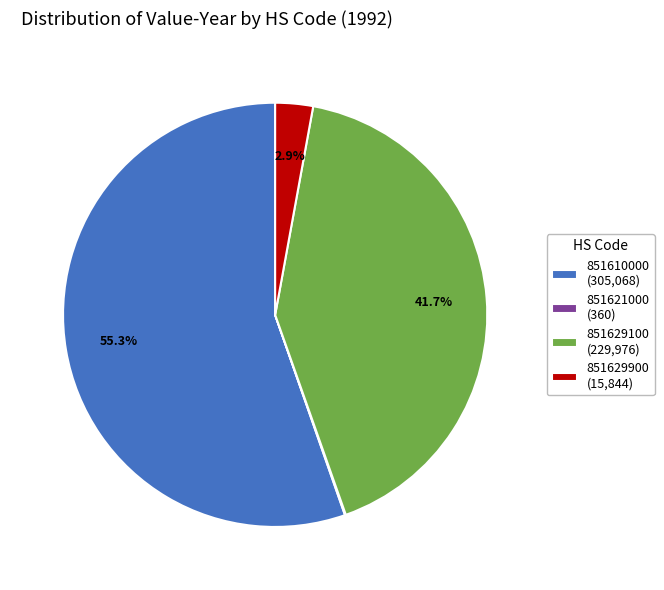

Does 851610000 (305,068) represent more than half of the total?

Yes